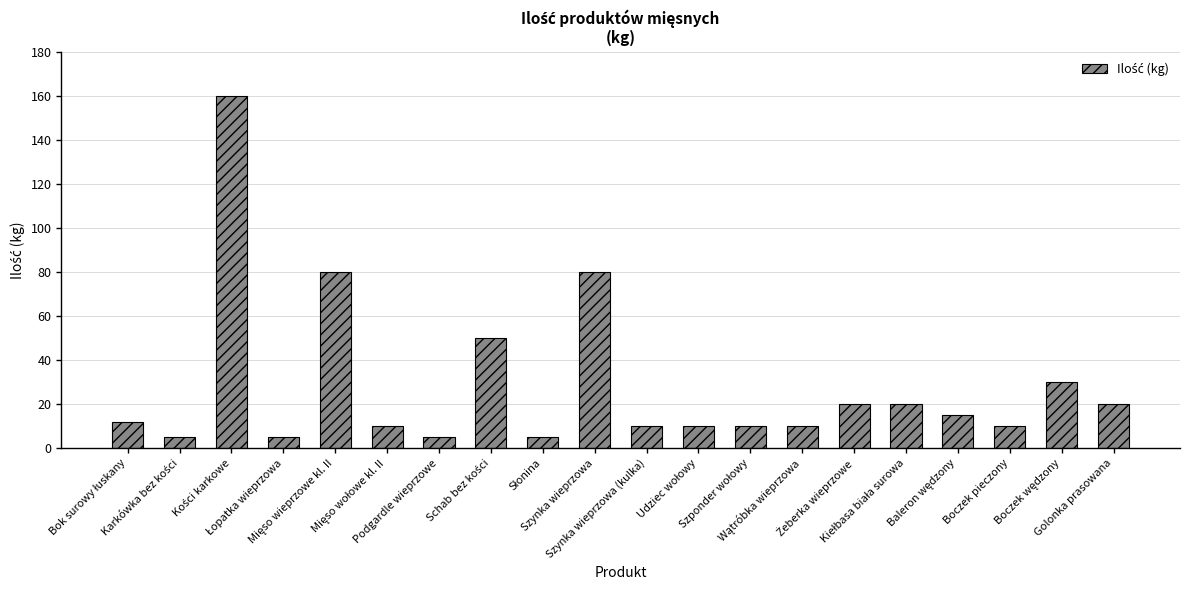

What is the difference between the maximum and minimum values?

155